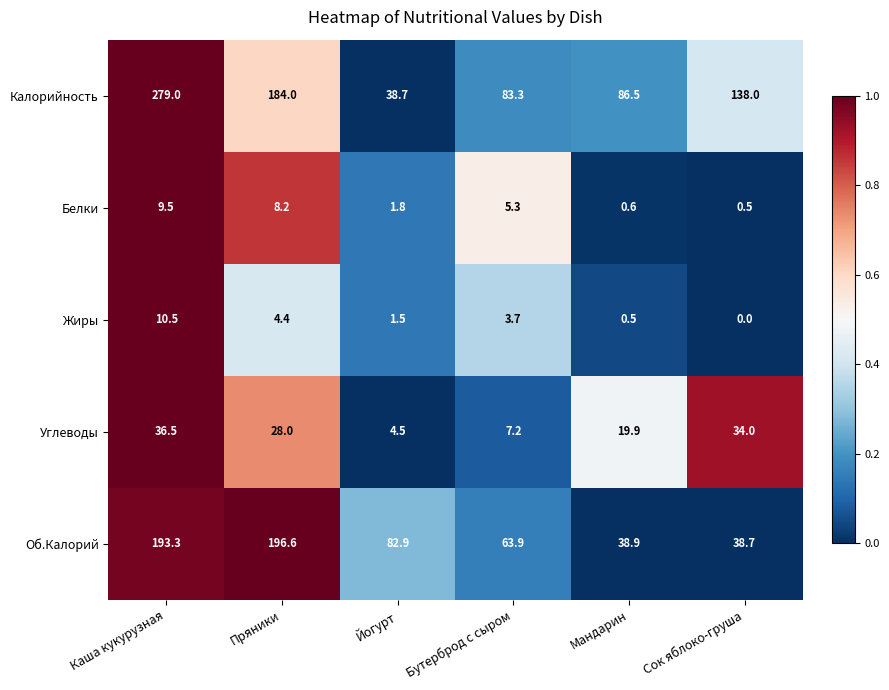

List the labels in order of Белки value, smallest first.

Сок яблоко-груша, Мандарин, Йогурт, Бутерброд с сыром, Пряники, Каша кукурузная